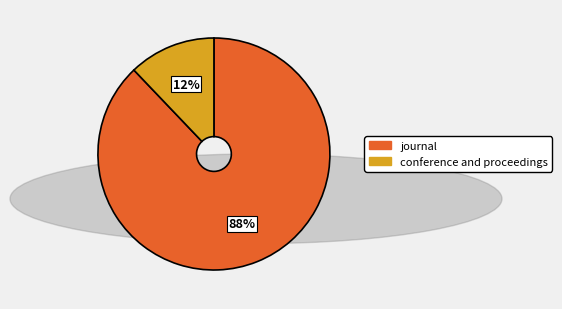

Is there any slice that represents more than half of the pie?

Yes